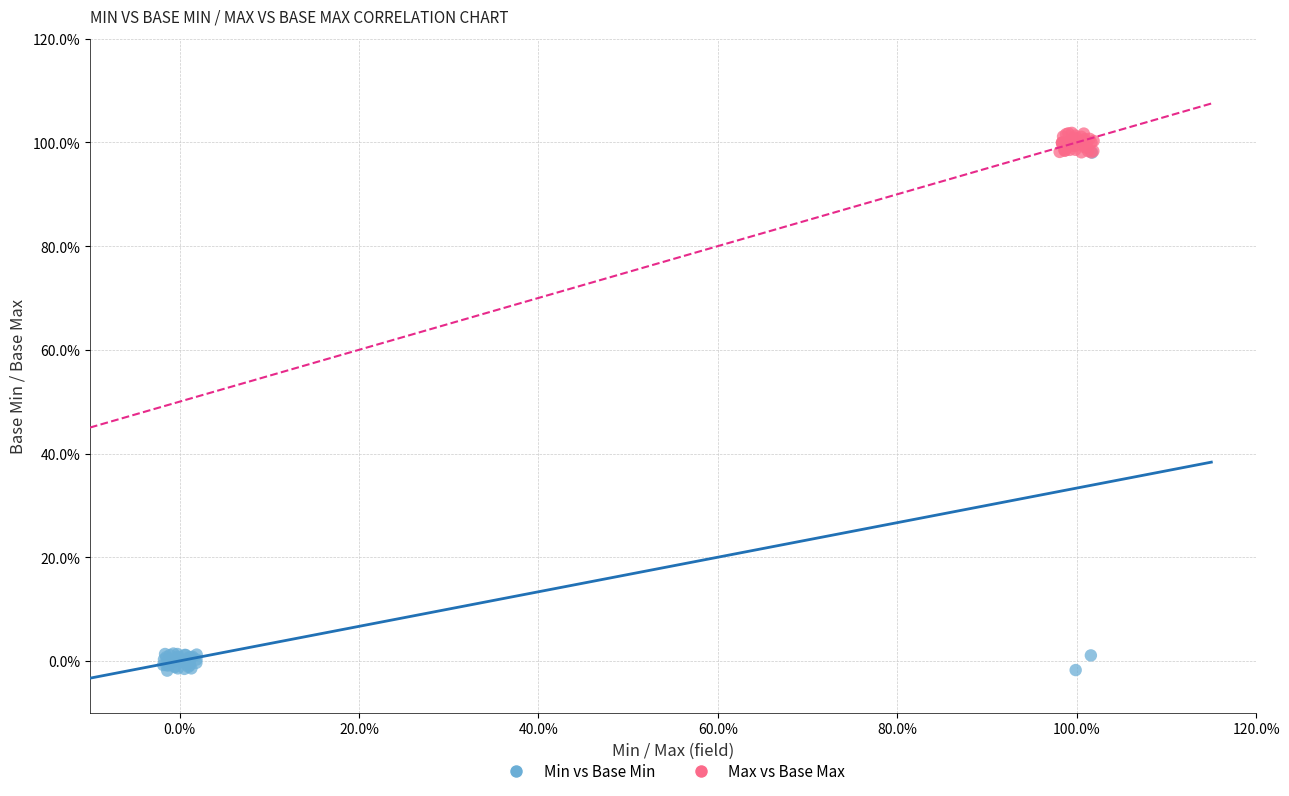

Which series contains the lowest Y value?

Min vs Base Min